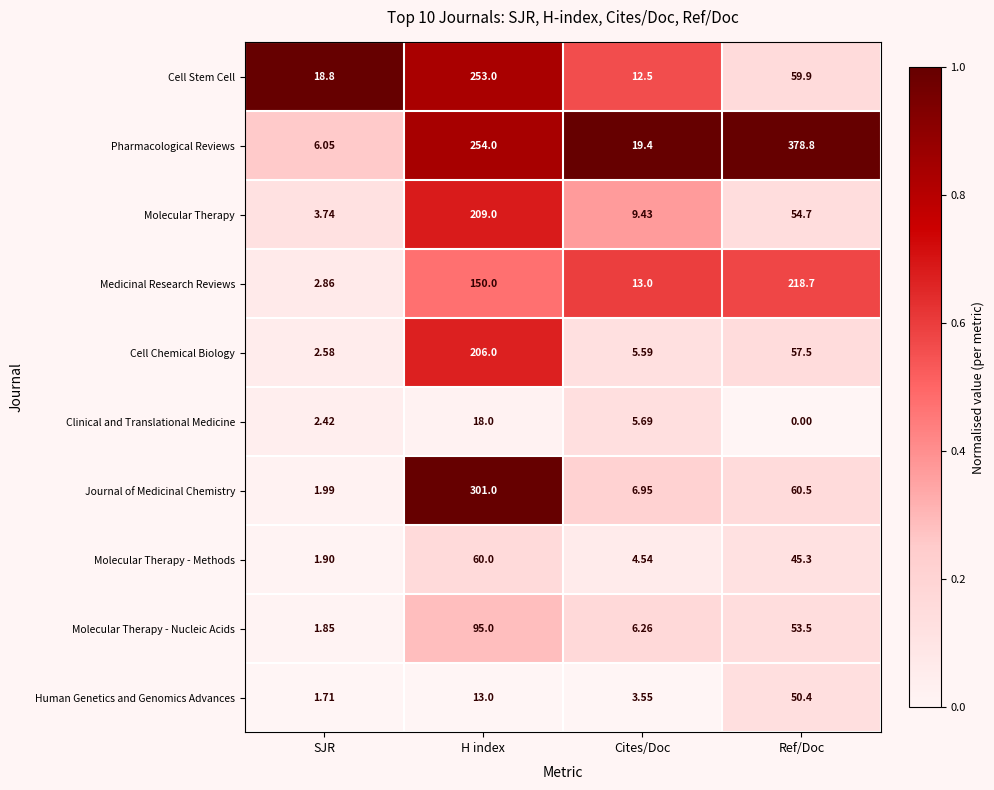

Rank the series at SJR from highest to lowest value.

Cell Stem Cell, Pharmacological Reviews, Molecular Therapy, Medicinal Research Reviews, Cell Chemical Biology, Clinical and Translational Medicine, Journal of Medicinal Chemistry, Molecular Therapy - Methods, Molecular Therapy - Nucleic Acids, Human Genetics and Genomics Advances